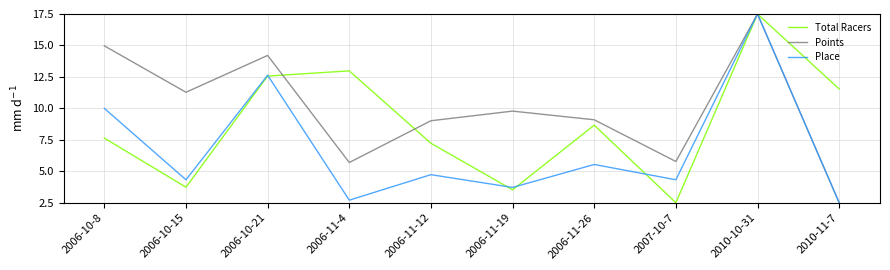

Is it true that Total Racers equals 3.5 at 2006-11-19?

True